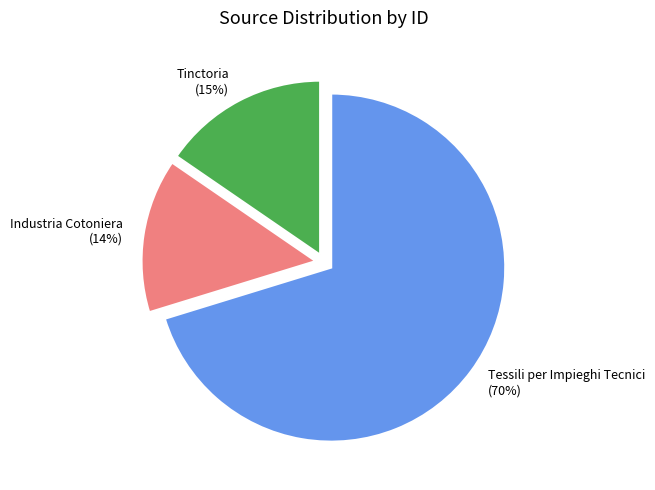

Rank the categories by value from lowest to highest.

Industria Cotoniera, Tinctoria, Tessili per Impieghi Tecnici